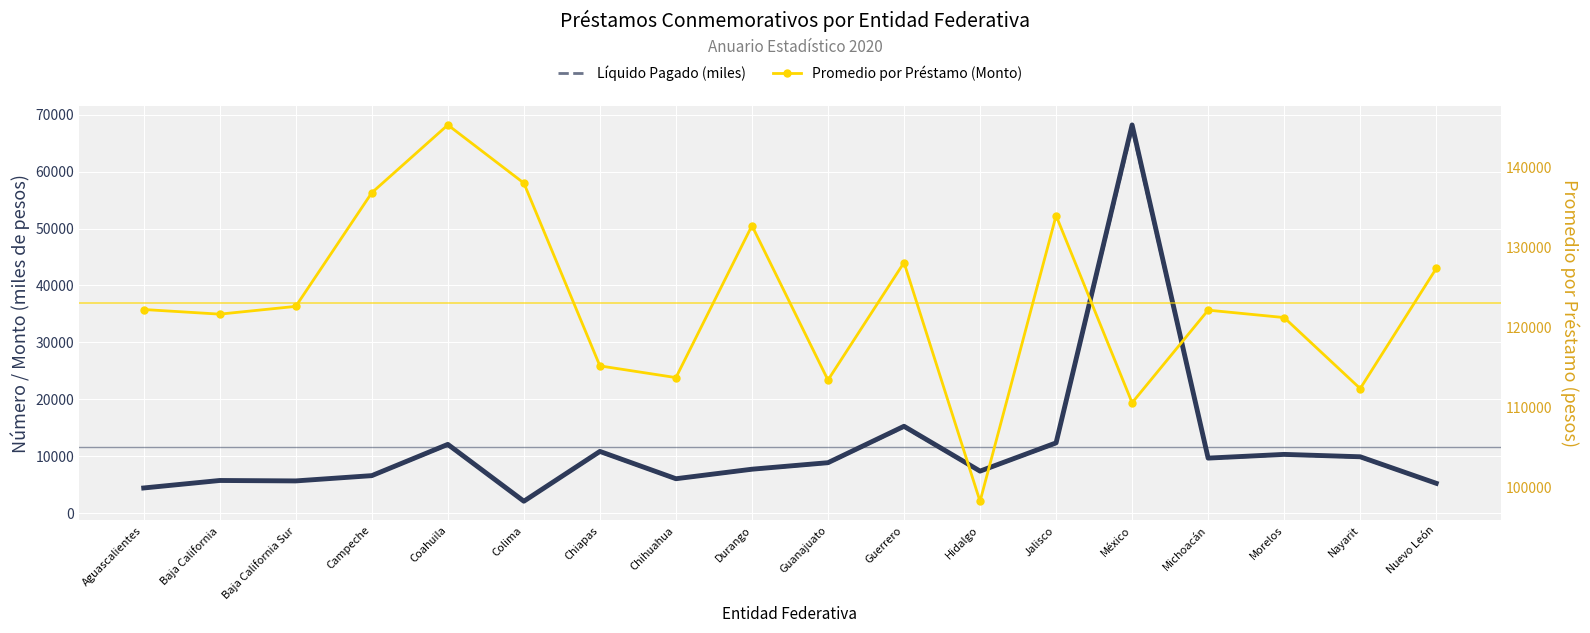

At which category does Promedio por Préstamo (Monto) reach its first local peak?

Coahuila